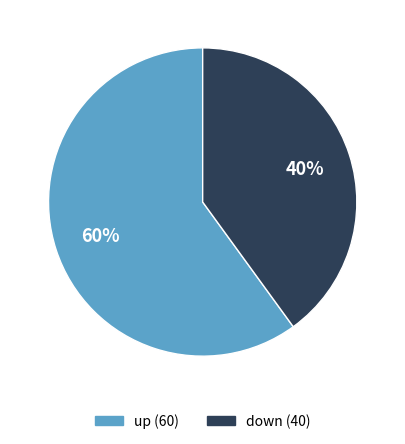

The up slice represents 47% of the pie. True or false?

False